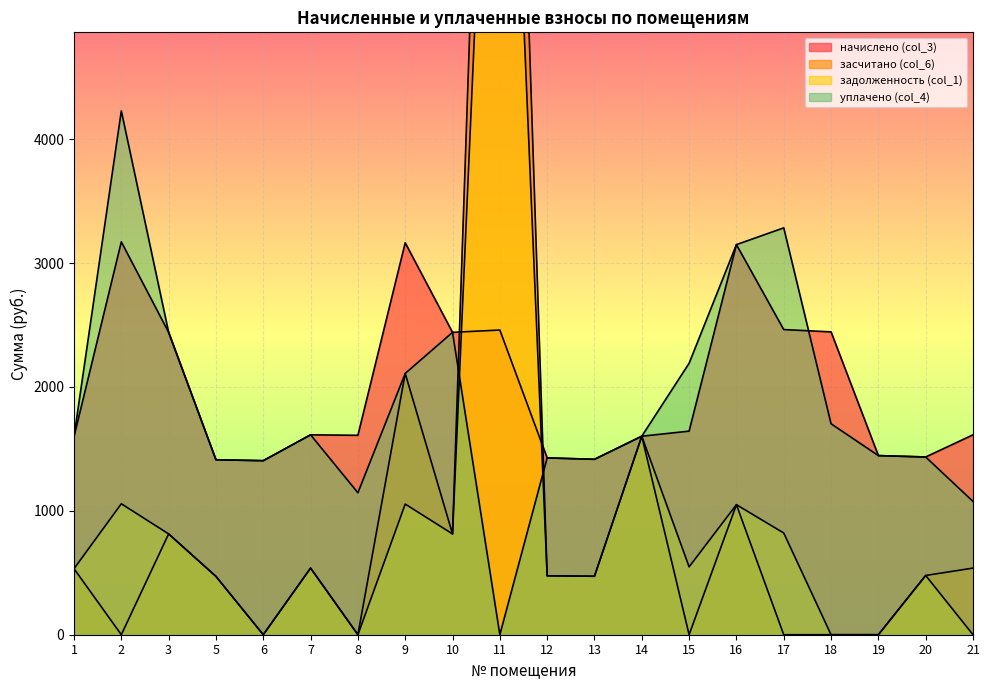

True or false: задолженность (col_1) has a value of 820.8 at 5.

False